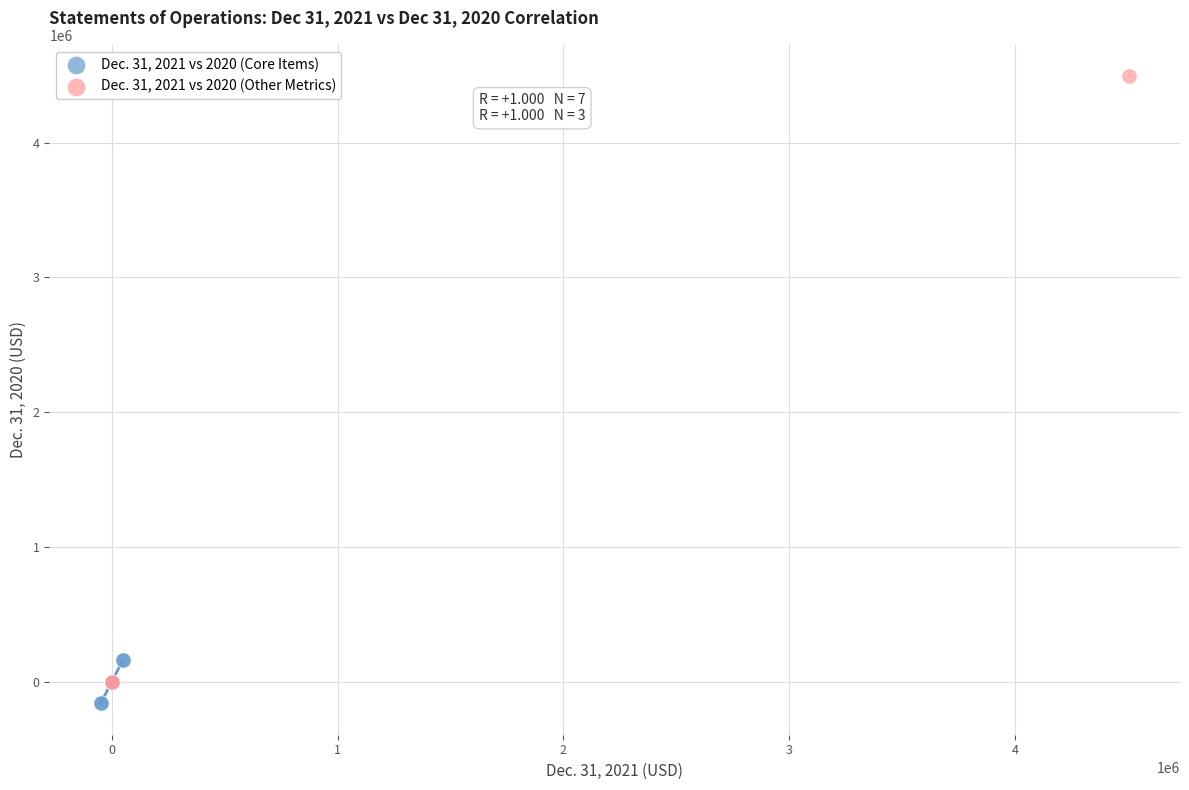

Which series reaches the maximum Y coordinate?

Dec. 31, 2021 vs 2020 (Other Metrics)